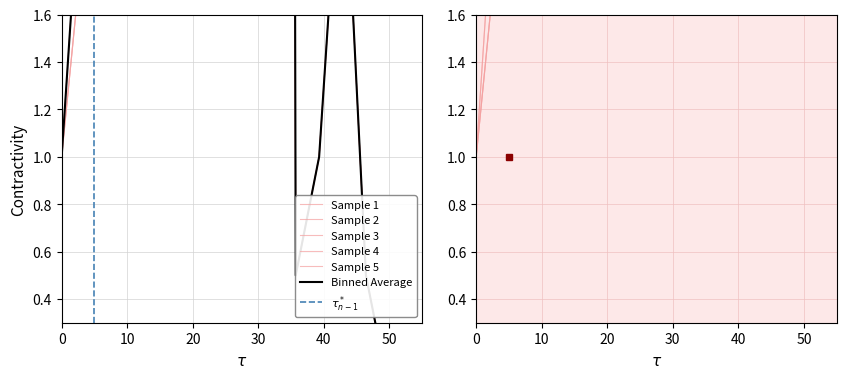

True or false: Sample 2 and Sample 4 intersect in this chart.

True